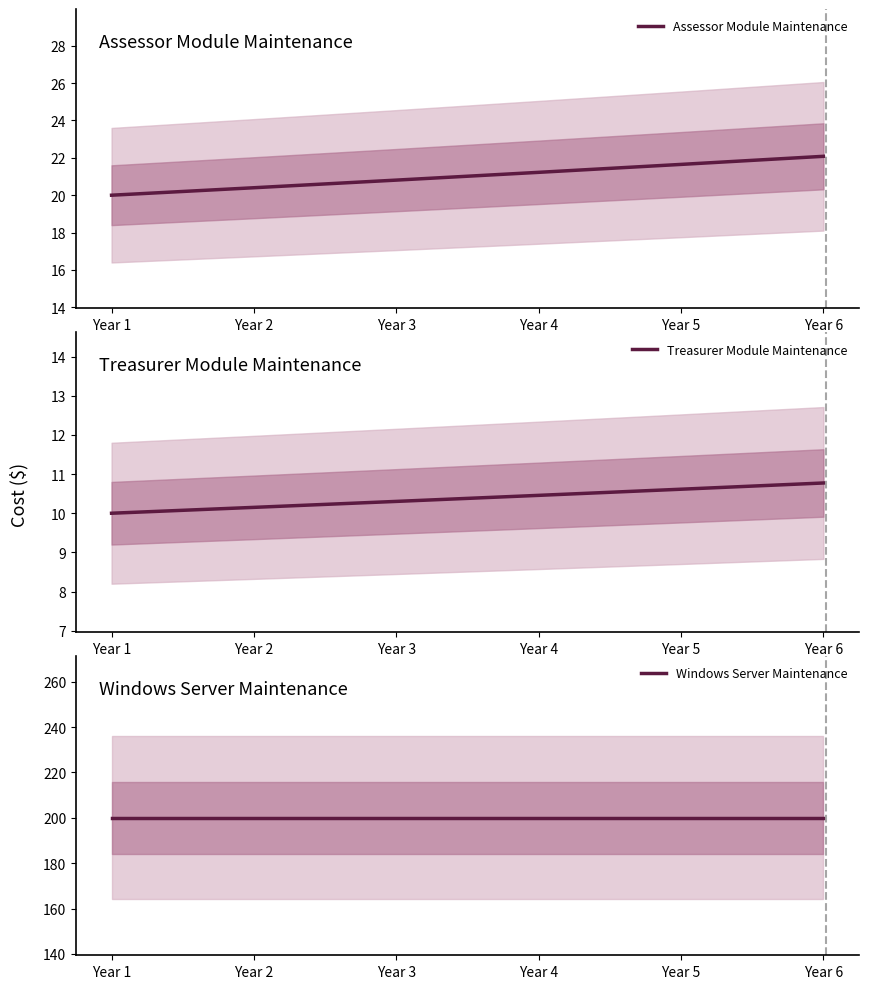

How many data points in Treasurer Module Maintenance are above 10?

5